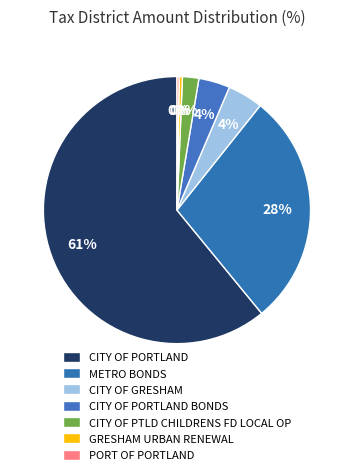

What is the ratio of the value at CITY OF PORTLAND to the value at METRO BONDS?

2.1